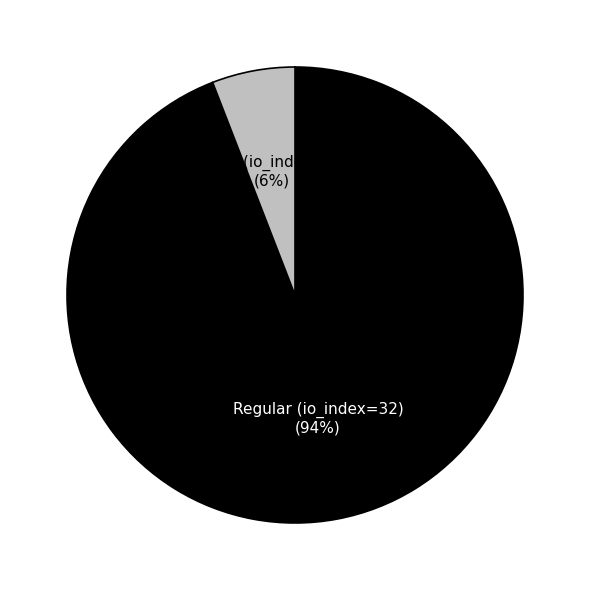

To the nearest percent, what portion does Vote (io_index=2) represent?

6%